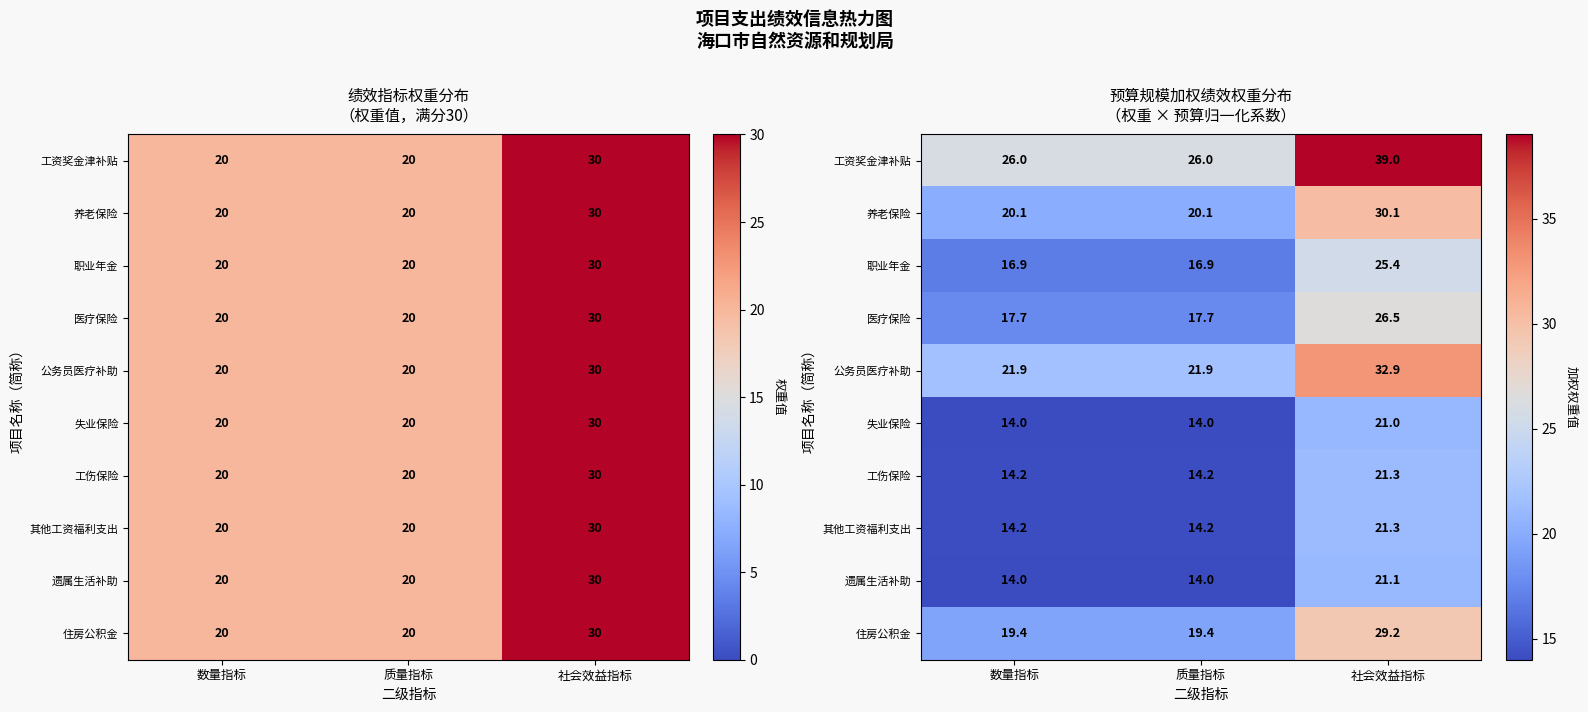

Is the value of 职业年金 at 数量指标 greater than the value of 医疗保险 at 数量指标?

No